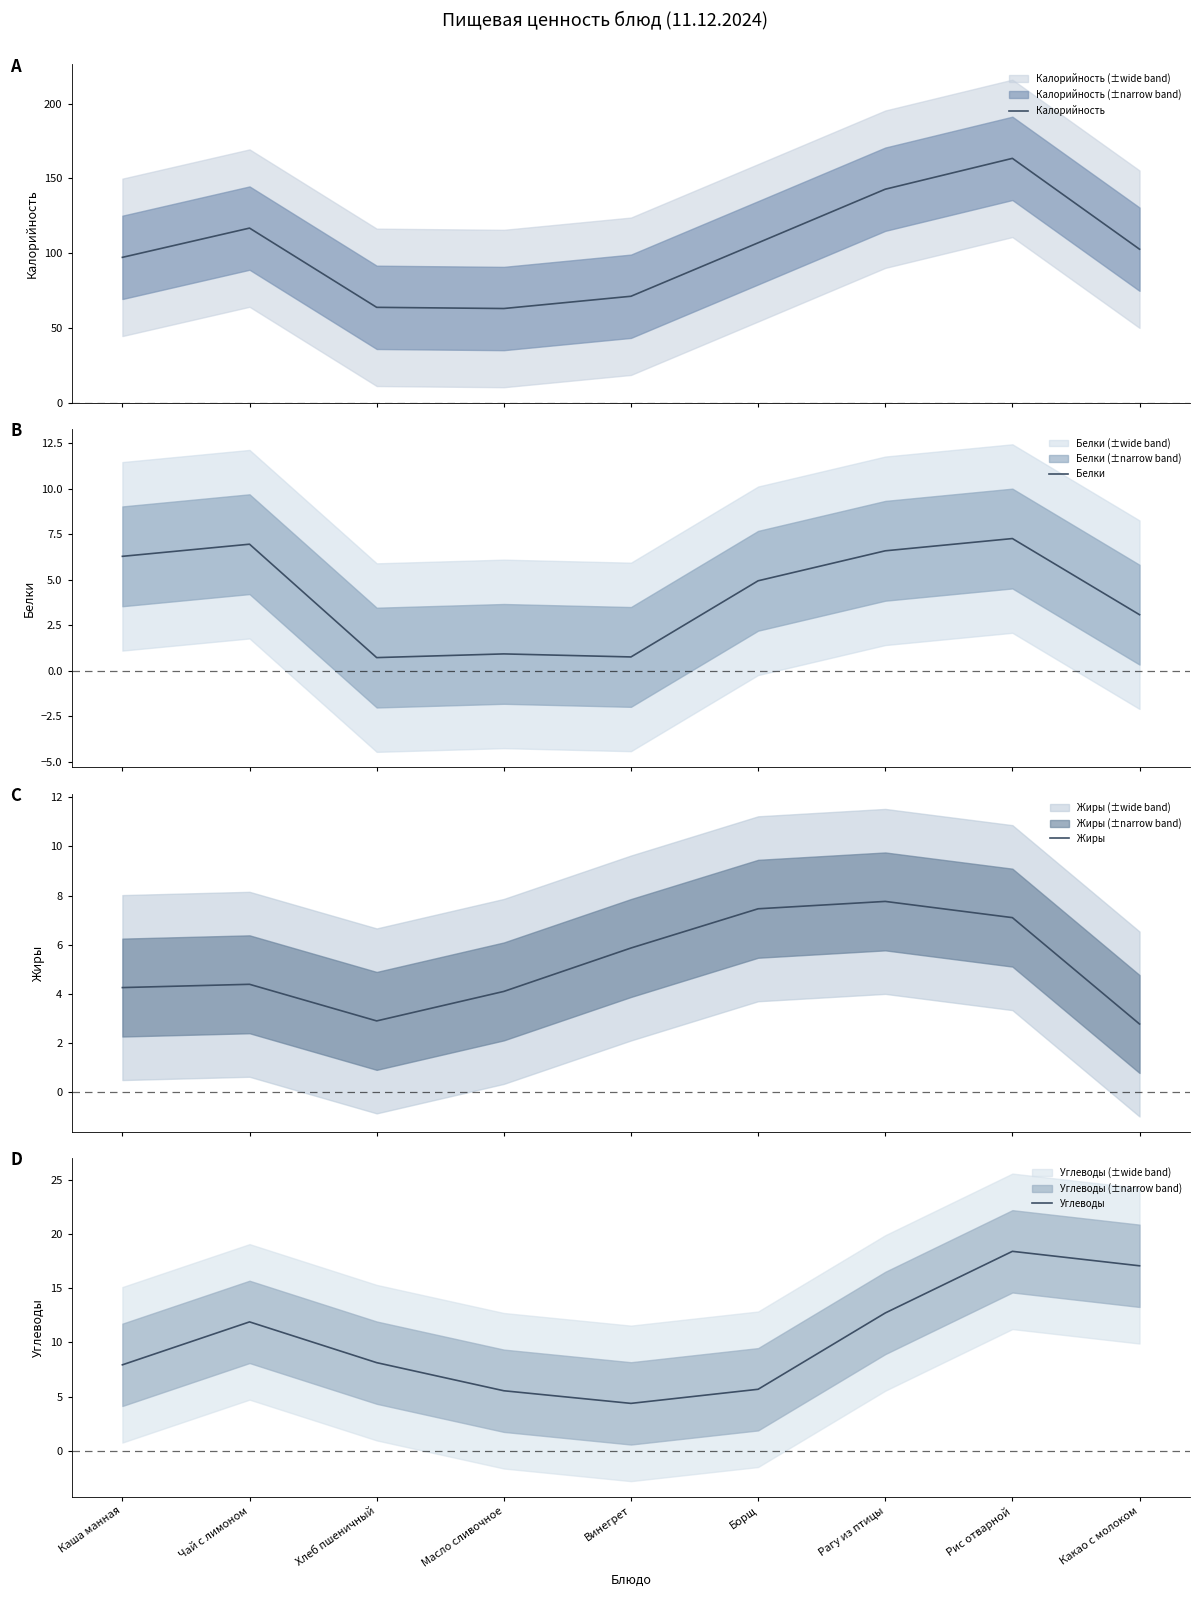

What position from the right is Каша манная?

9